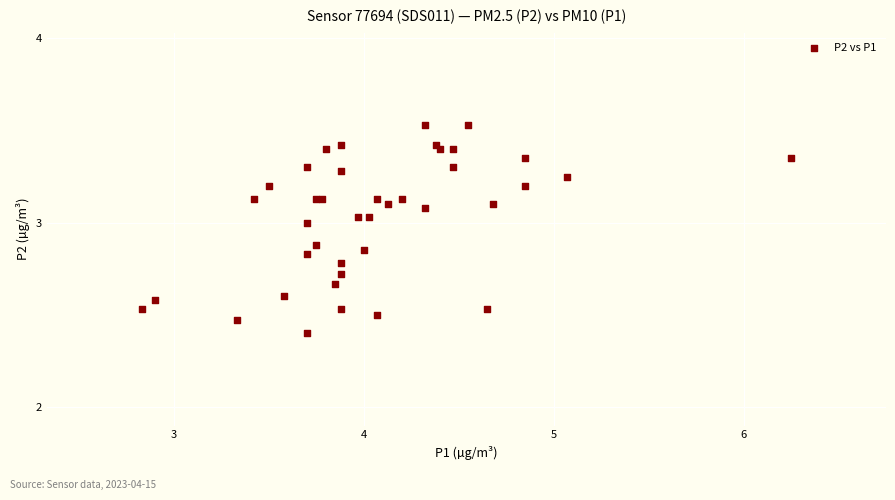

What Y value in the scatter plot is closest to 2?

2.4